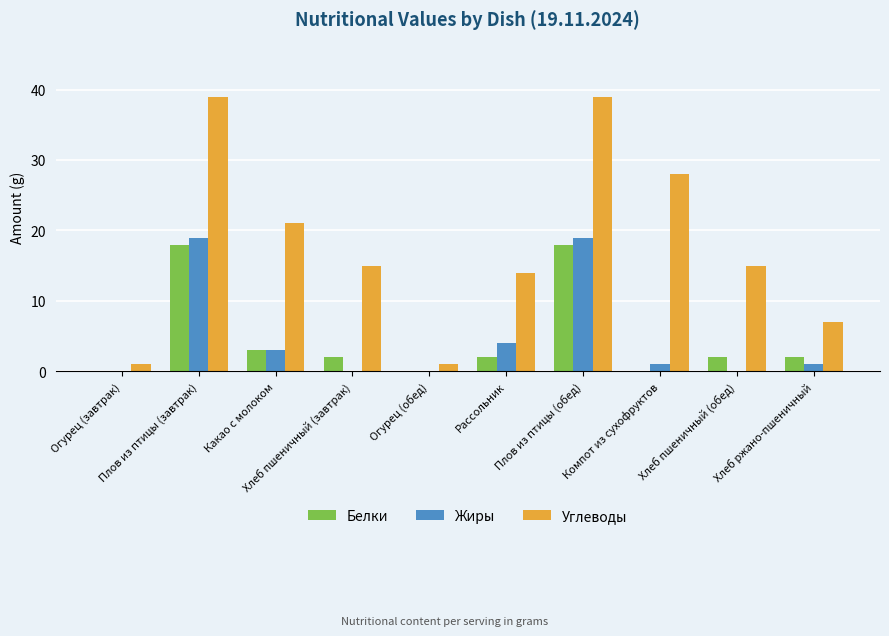

Reading left to right, list all the values displayed in this chart.

Белки: 0	18	3	2	0	2	18	0	2	2
Жиры: 0	19	3	0	0	4	19	1	0	1
Углеводы: 1	39	21	15	1	14	39	28	15	7